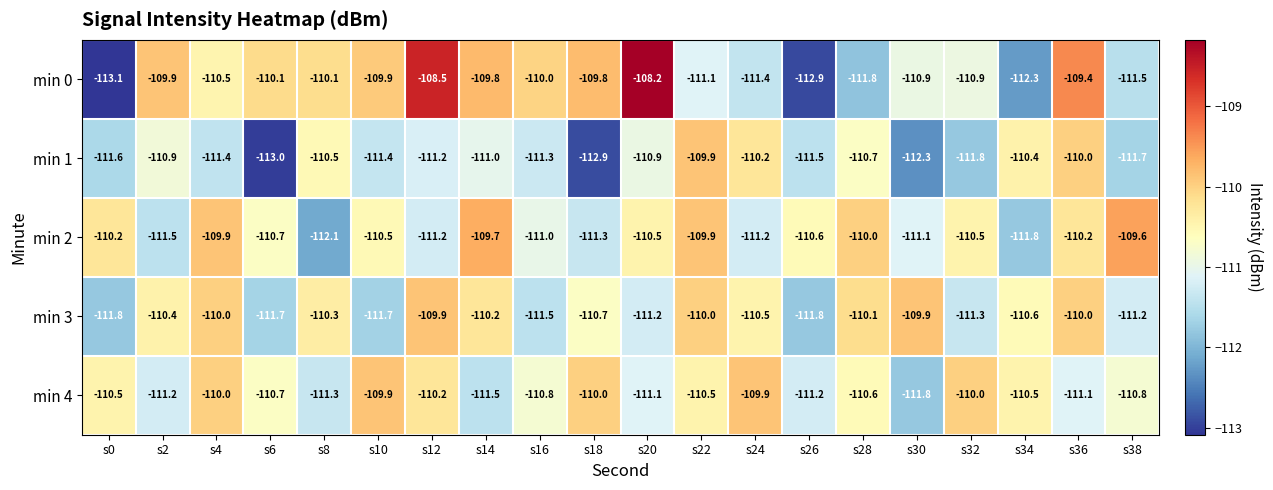

The value of min 1 at s30 is -49.3. True or false?

False